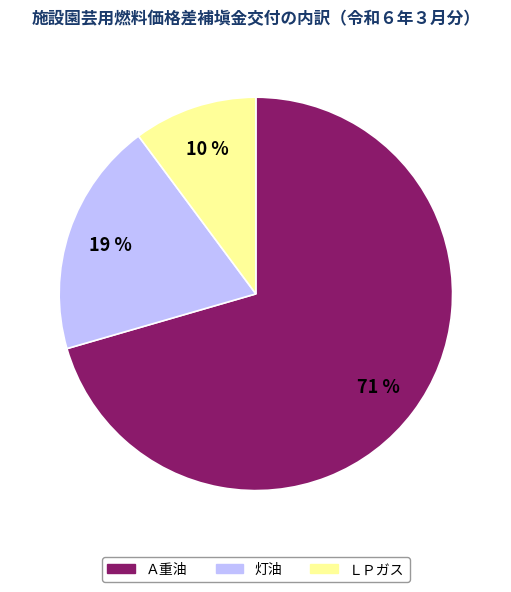

Do ＬＰガス and Ａ重油 together represent more than half of the pie?

Yes